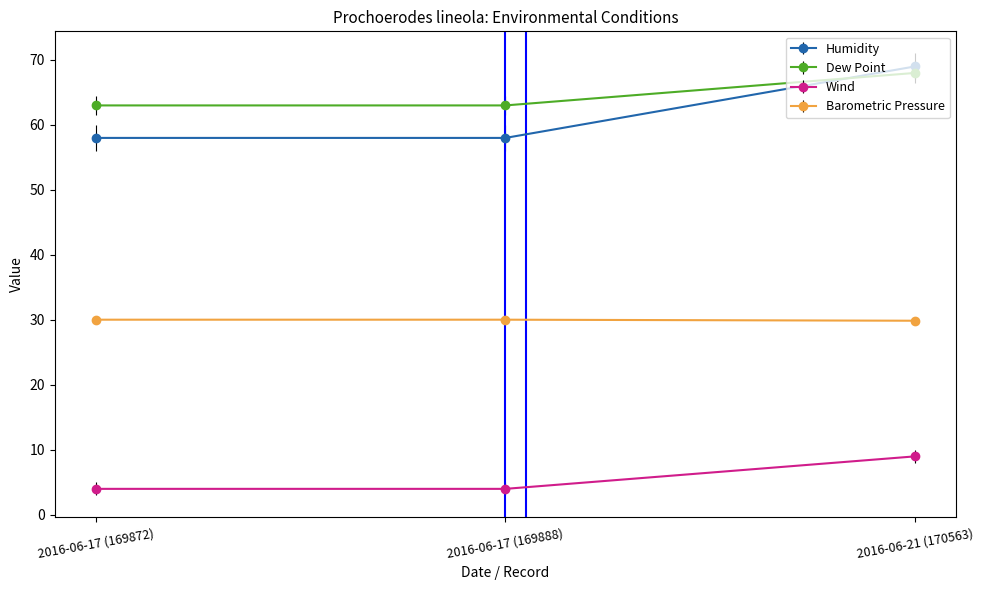

How many lines are shown in the chart?

4